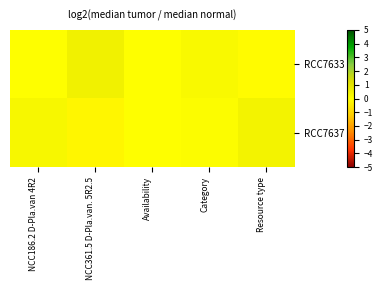

Count the number of categories in the chart.

5